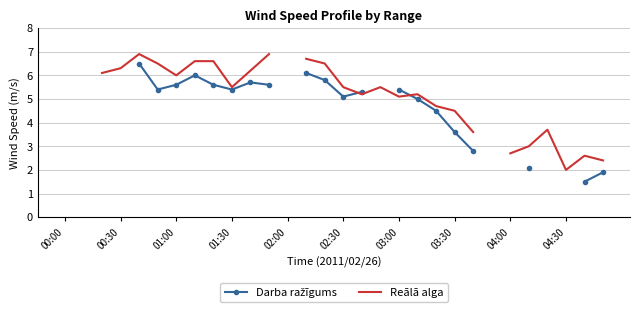

Is it true that Darba ražīgums equals 4.5 at 20?

True